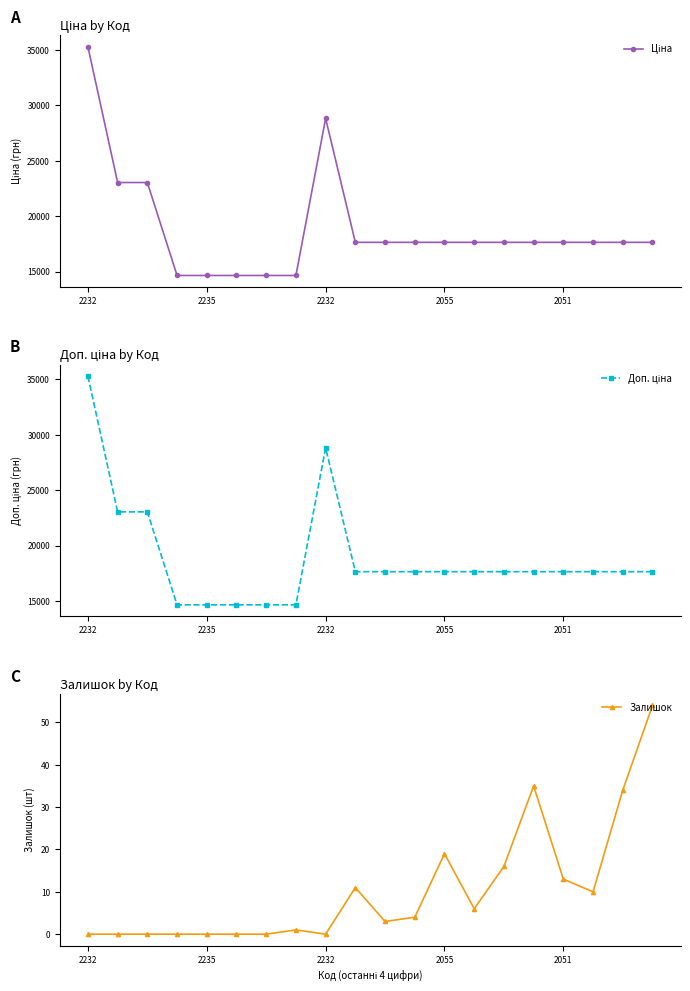

Reading left to right, extract all data points from this chart.

Ціна: 35295.1	23040.4	23040.4	14649.6	14649.6	14649.6	14649.6	14649.6	28821.8	17640.5	17640.5	17640.5	17640.5	17640.5	17640.5	17640.5	17640.5	17640.5	17640.5	17640.5
Доп. ціна: 35295.1	23040.4	23040.4	14649.6	14649.6	14649.6	14649.6	14649.6	28821.8	17640.5	17640.5	17640.5	17640.5	17640.5	17640.5	17640.5	17640.5	17640.5	17640.5	17640.5
Залишок: 0.0	0.0	0.0	0.0	0.0	0.0	0.0	1.0	0.0	11.0	3.0	4.0	19.0	6.0	16.0	35.0	13.0	10.0	34.0	54.0